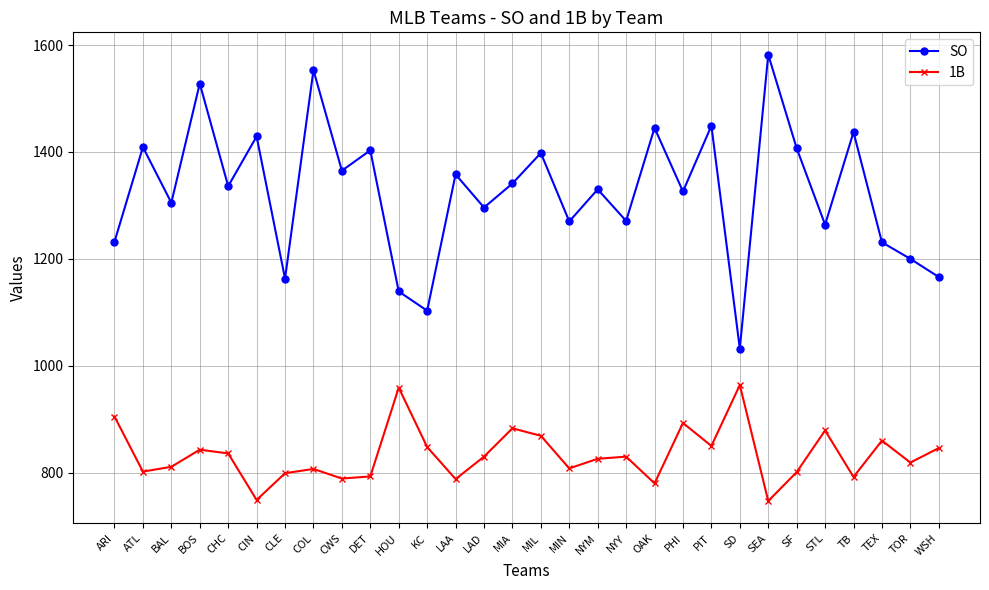

What is the difference between the highest and lowest values at LAD?

466